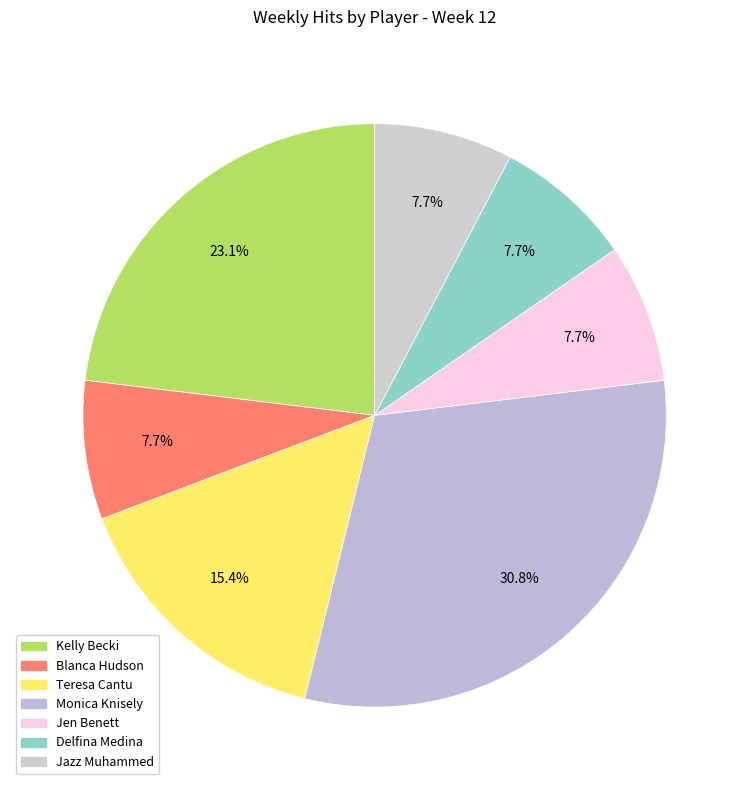

Which category has the biggest portion of the pie?

Monica Knisely